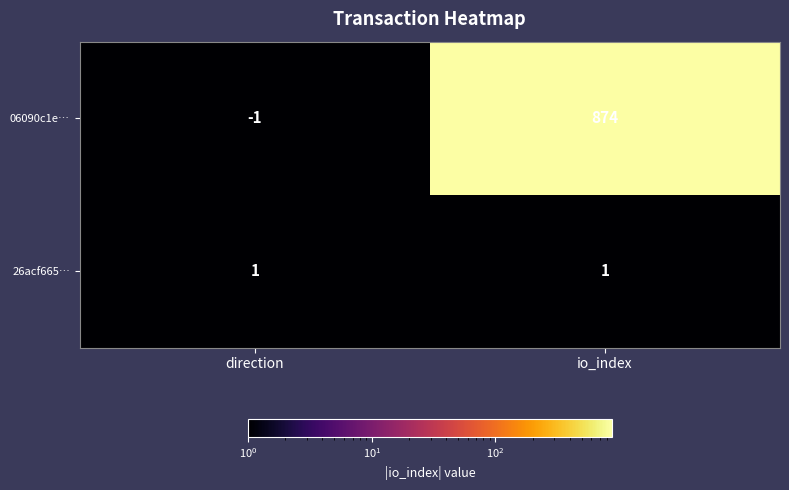

Which label corresponds to the largest value in the chart?

io_index